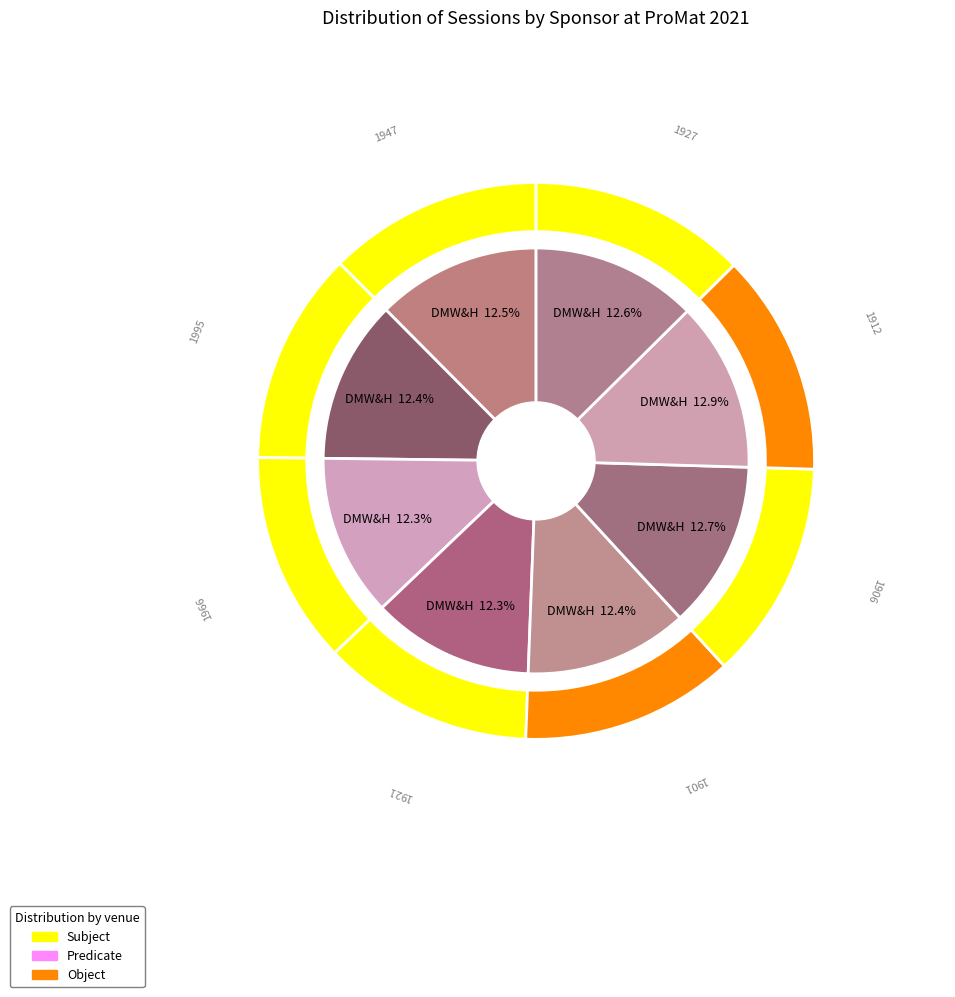

Is there any slice that represents more than half of the pie?

No